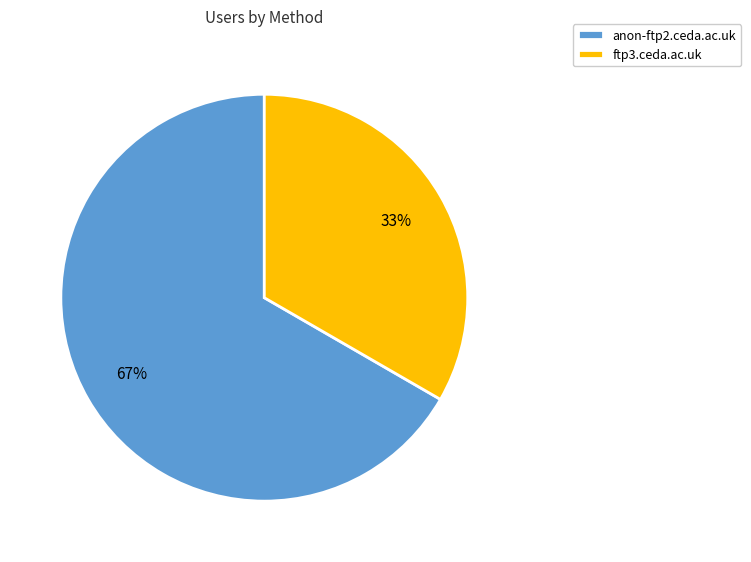

Which category has the biggest portion of the pie?

anon-ftp2.ceda.ac.uk